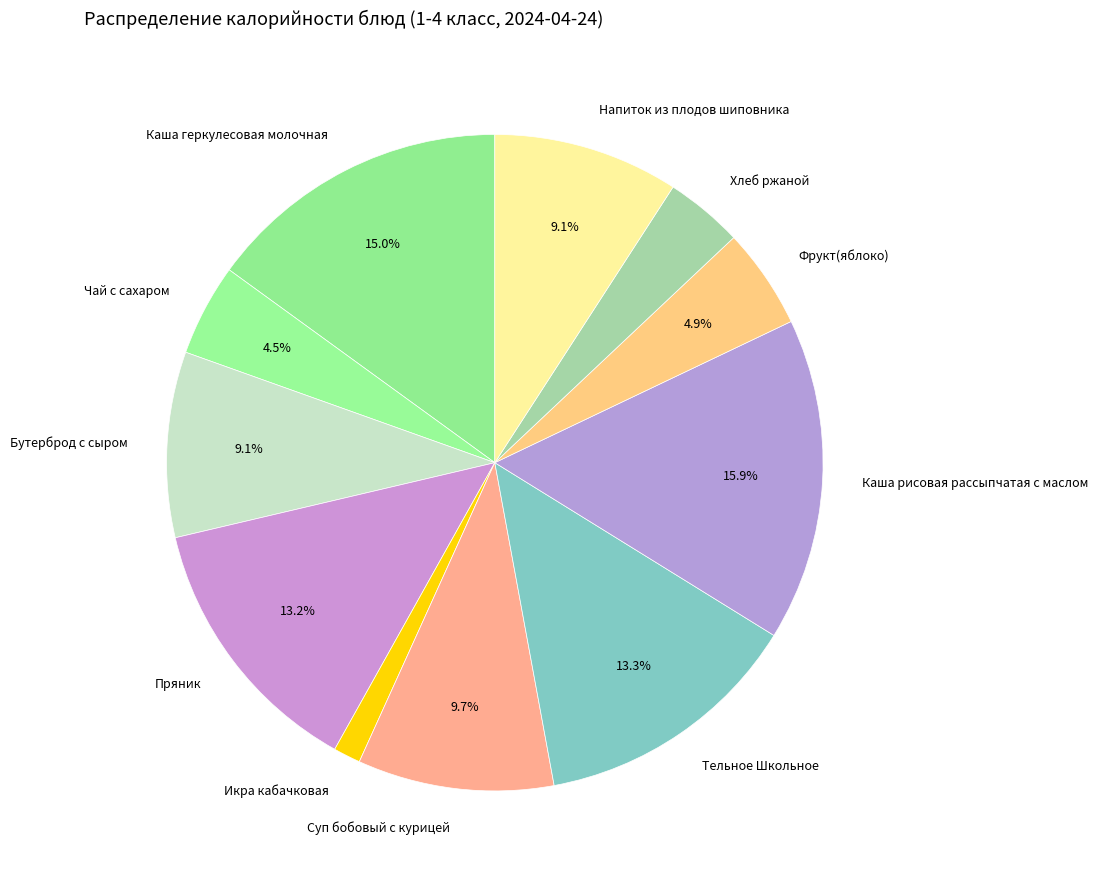

Which slice is the largest?

Каша рисовая рассыпчатая с маслом